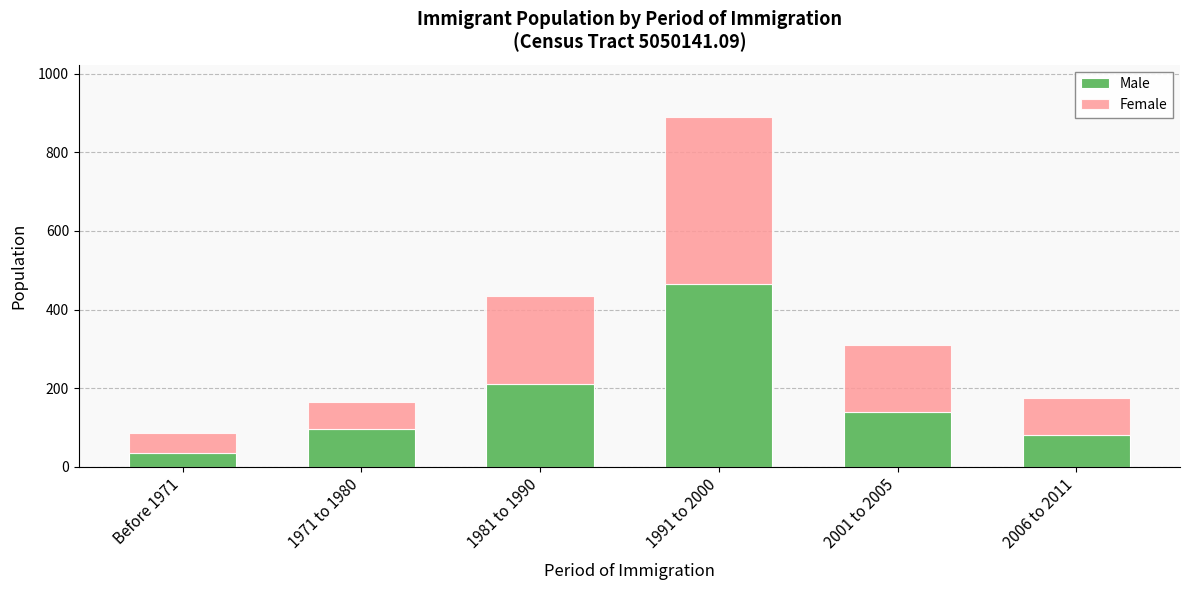

What is the total value across all series at 1991 to 2000?

890